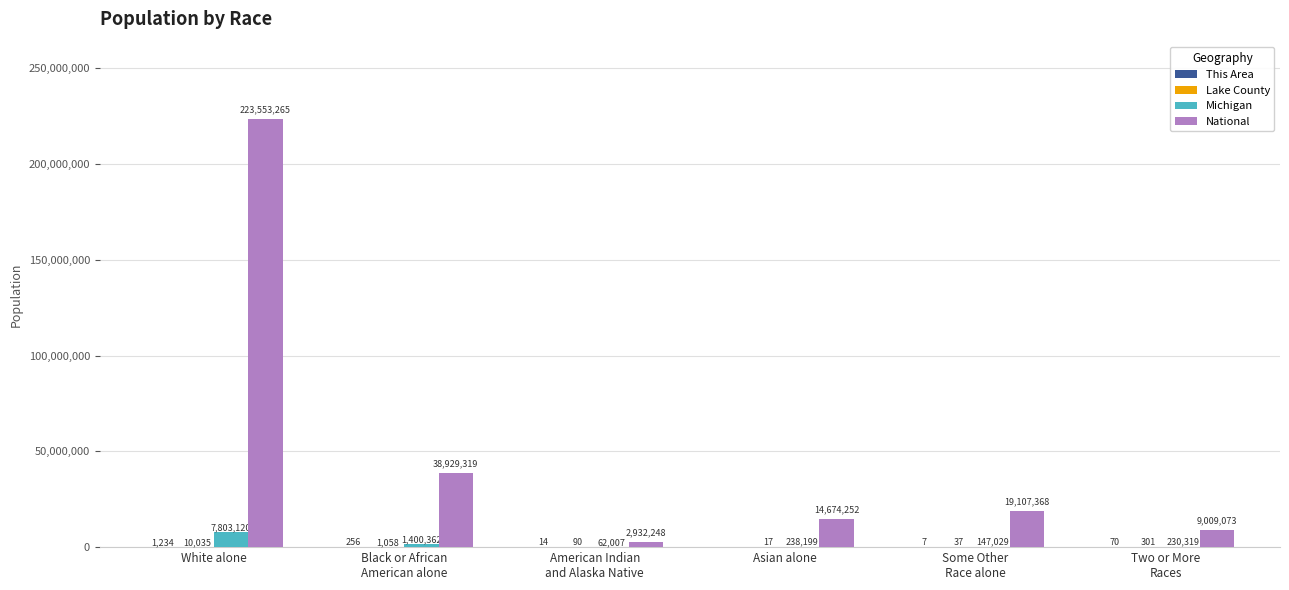

Where is Michigan nearest to the value 3932563?

Black or African
American alone